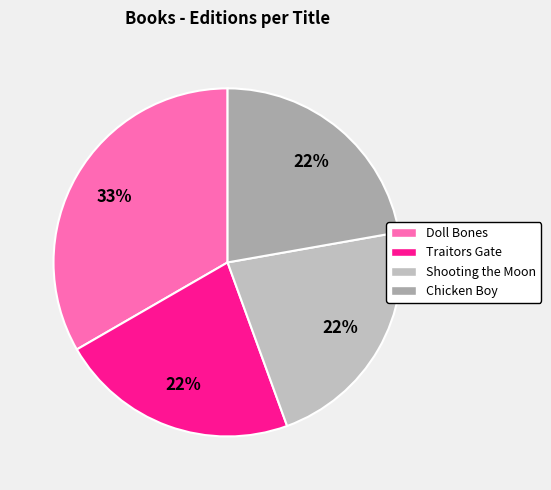

How much of the chart is everything except Shooting the Moon?

77.8%